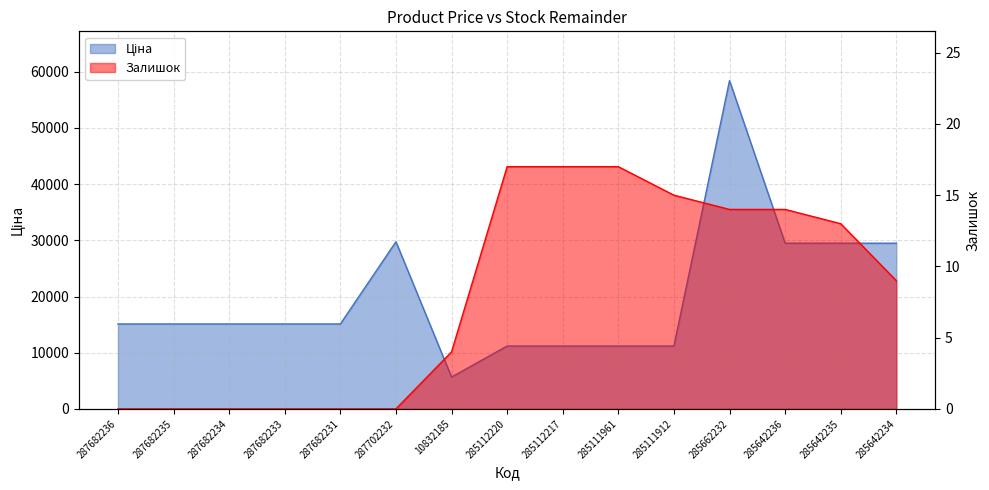

What are all the series names shown in the legend?

Ціна, Залишок